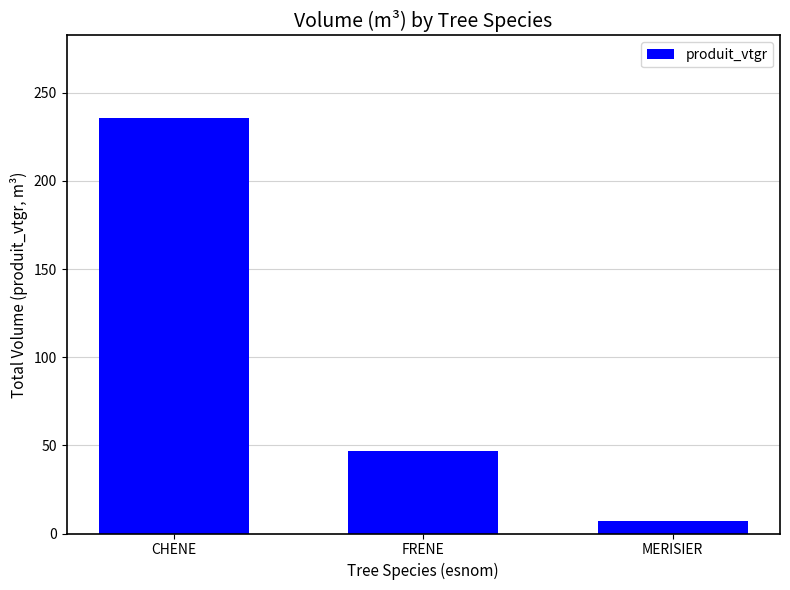

What is the sum of all values?

289.1